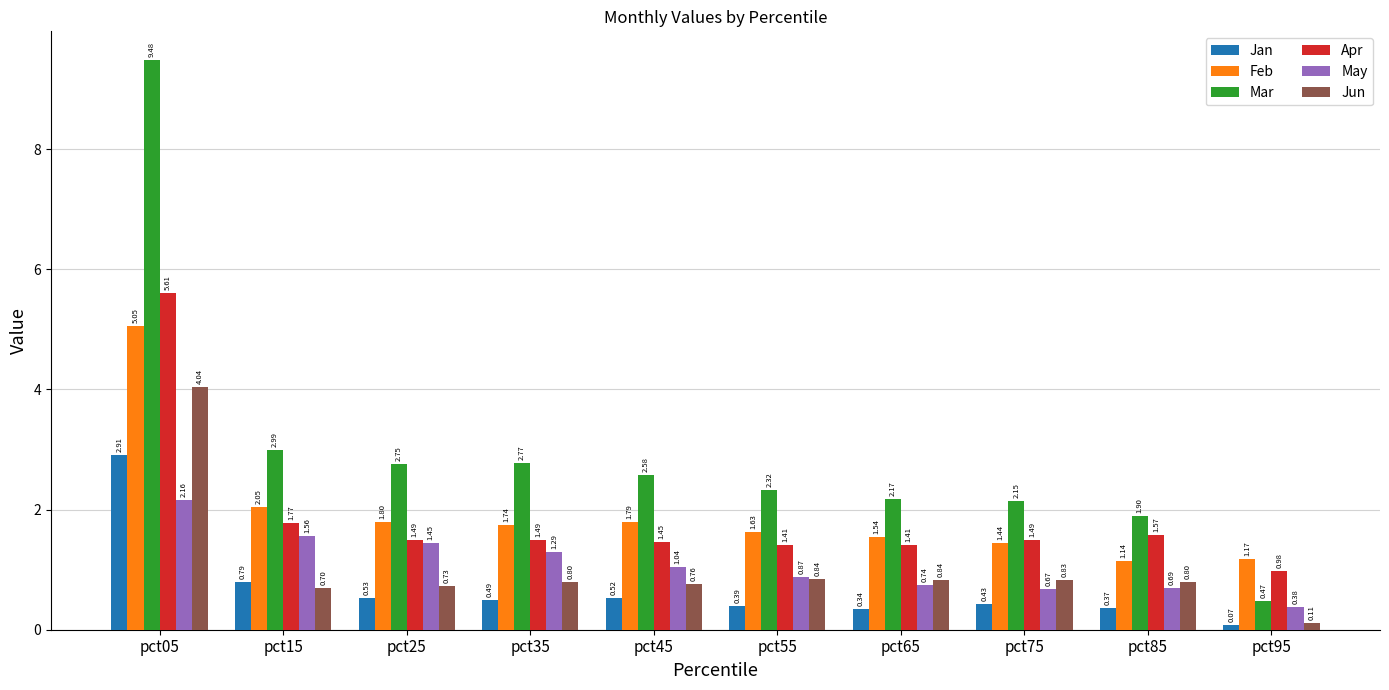

What is the difference between the maximum and minimum values in the Feb series?

3.9